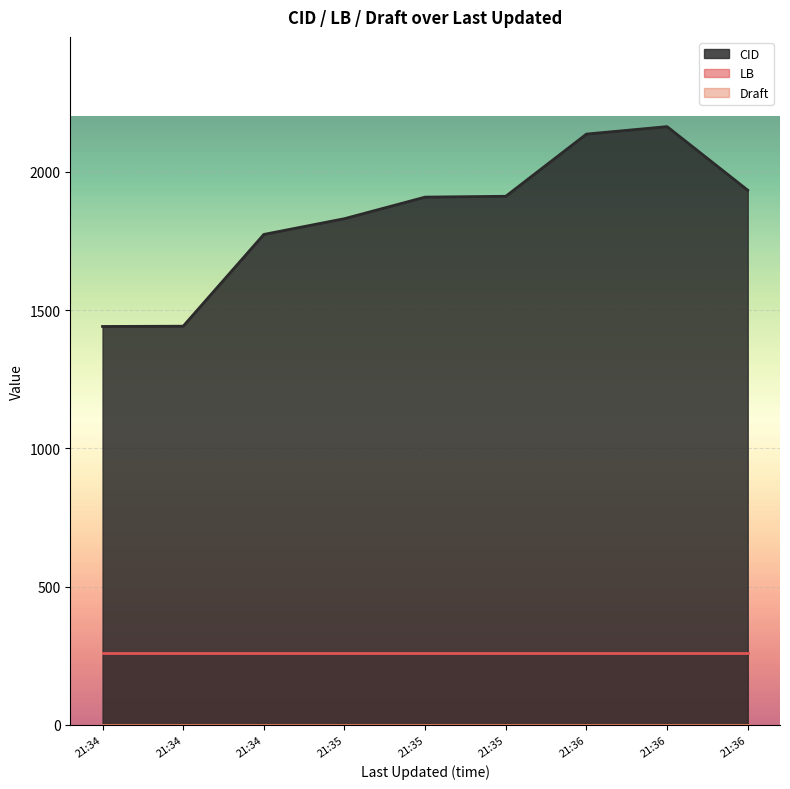

The Draft series shows 1 at 2022-07-11 21:34:16. True or false?

True